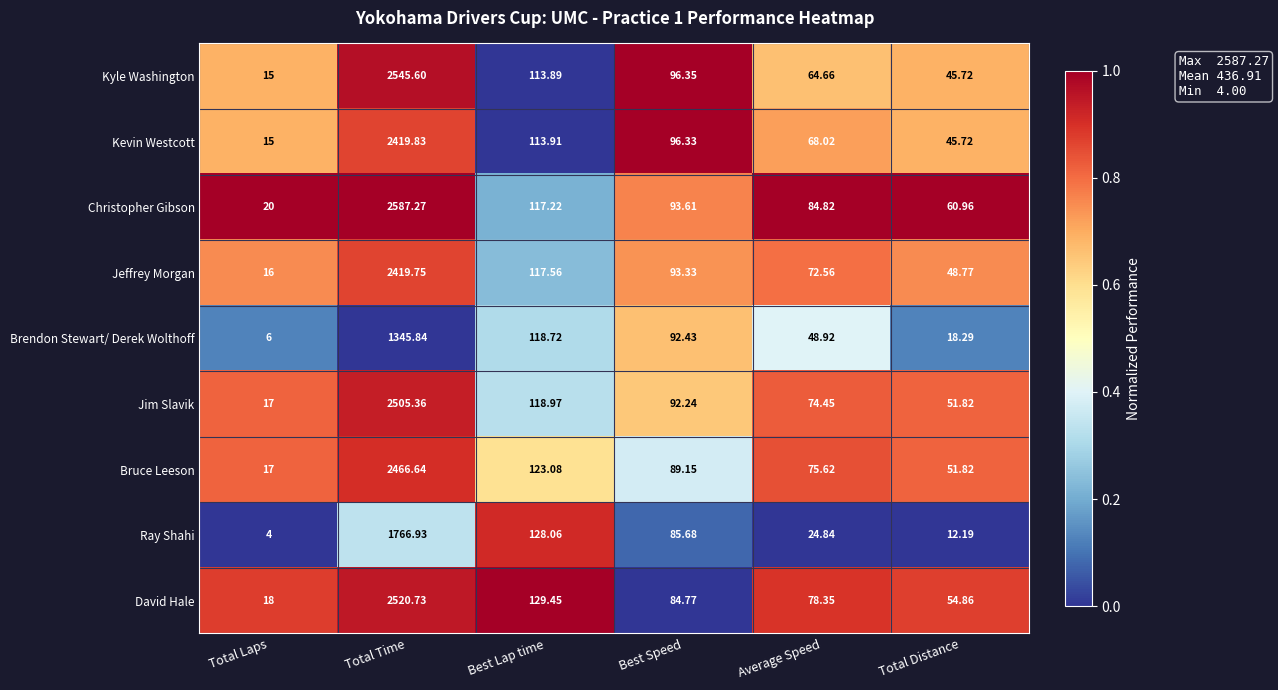

Which series has the largest range (max minus min)?

Christopher Gibson